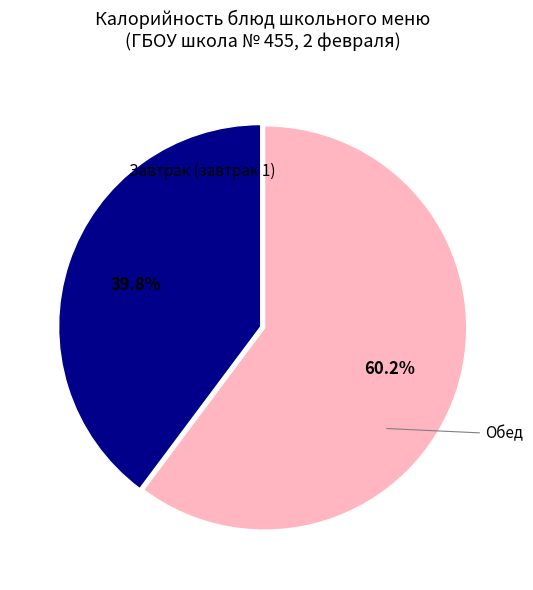

Does any single category account for the majority?

Yes